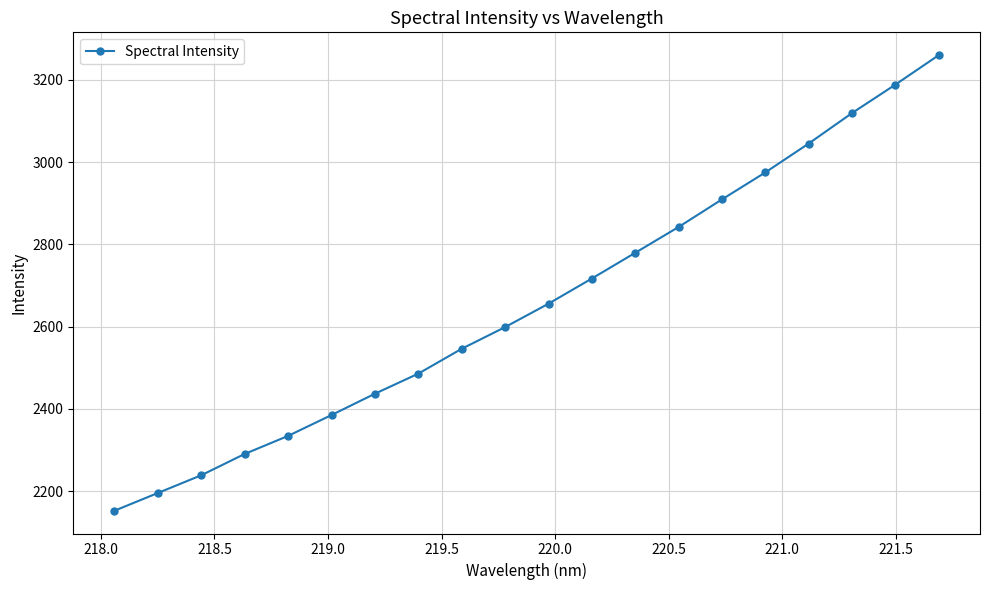

What is the value of the 17th point from the left?

3045.0